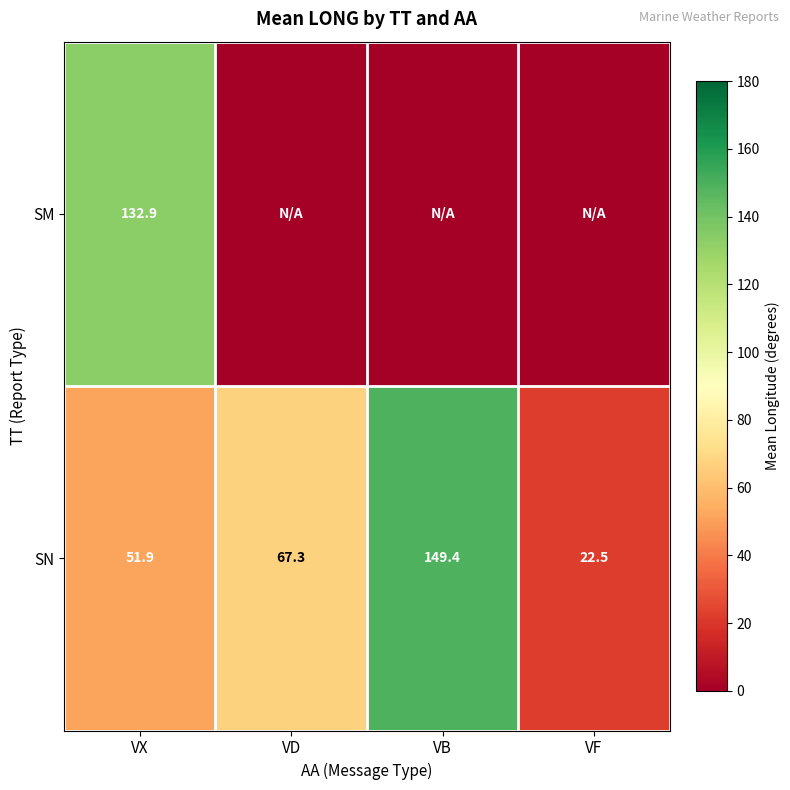

Where is SN nearest to the value 85?

VD